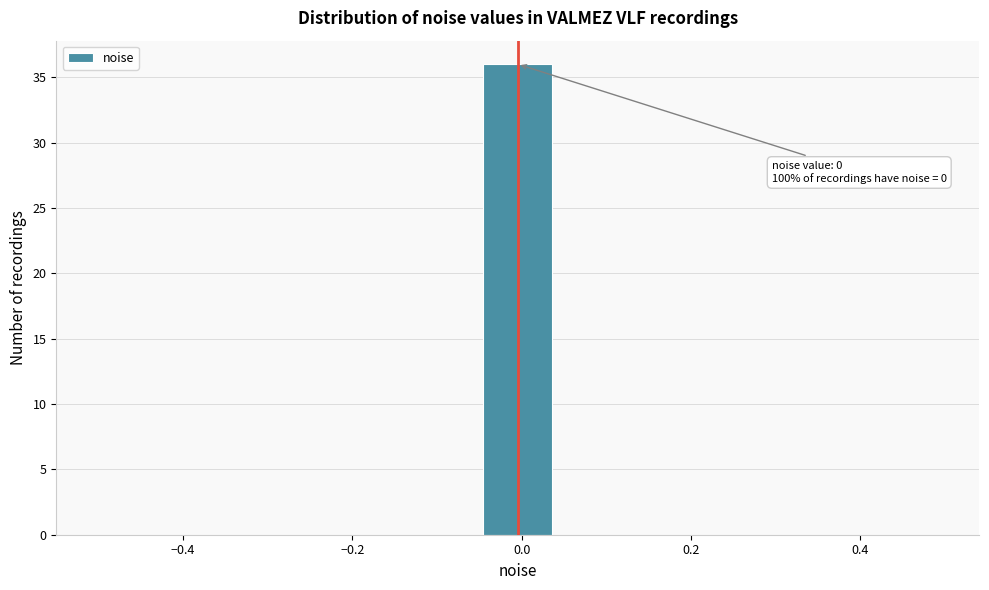

Over which range of the x-axis is the bar tallest?

-0.04 to 0.04